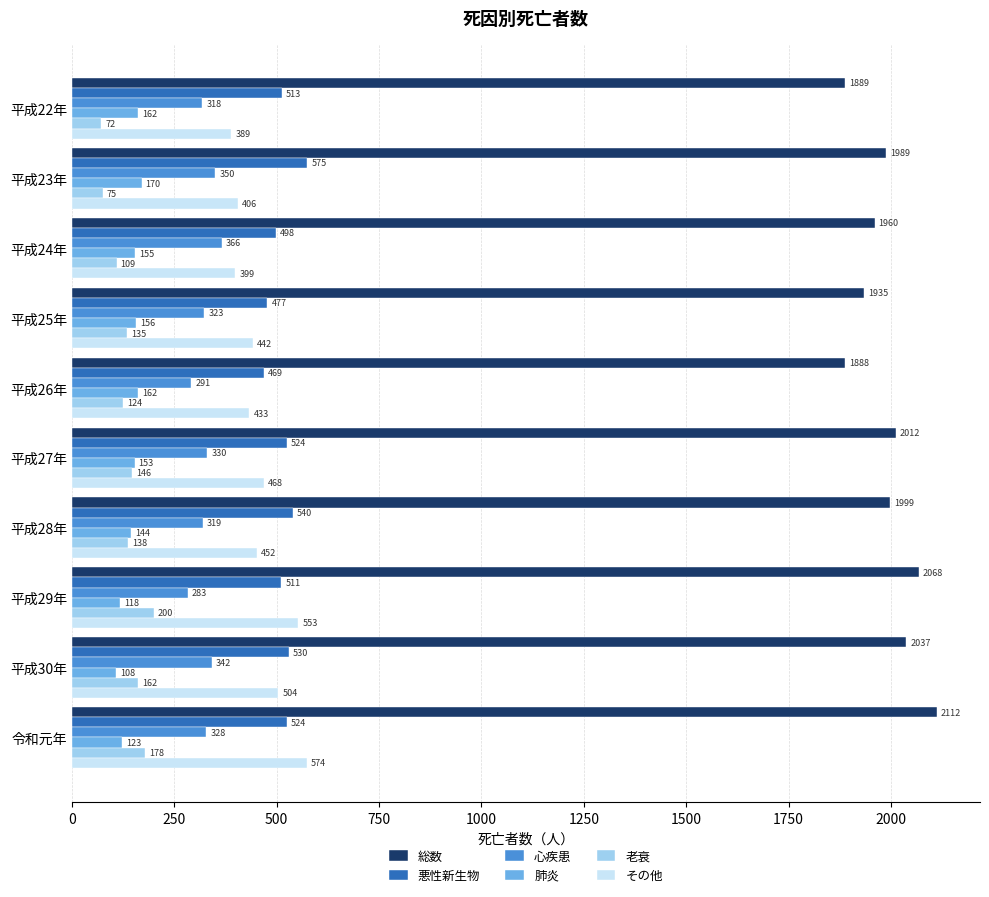

The value of 悪性新生物 at 平成26年 is 180. True or false?

False